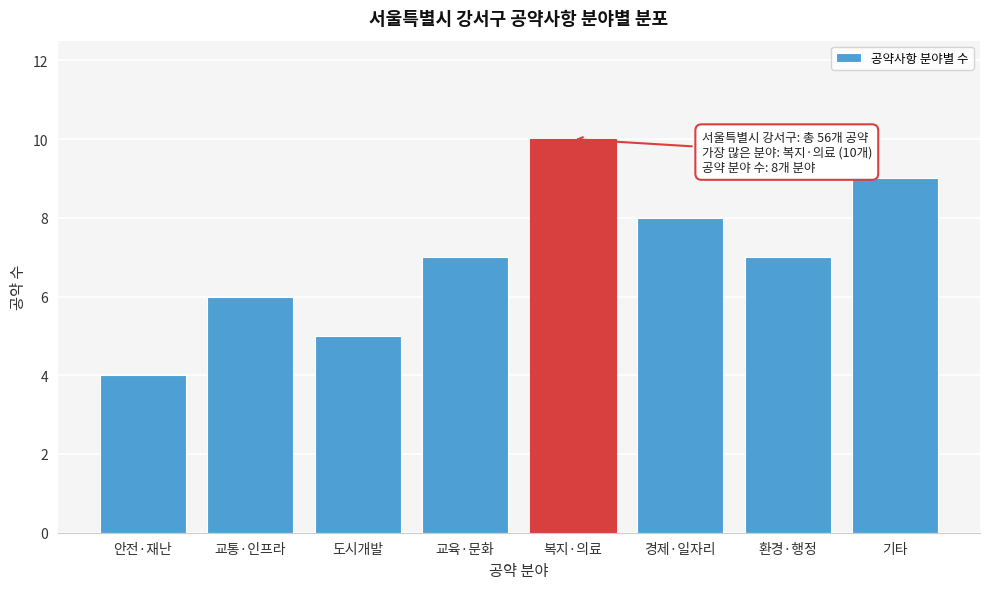

Reading left to right, what are all the values shown in this chart?

안전·재난=4	교통·인프라=6	도시개발=5	교육·문화=7	복지·의료=10	경제·일자리=8	환경·행정=7	기타=9